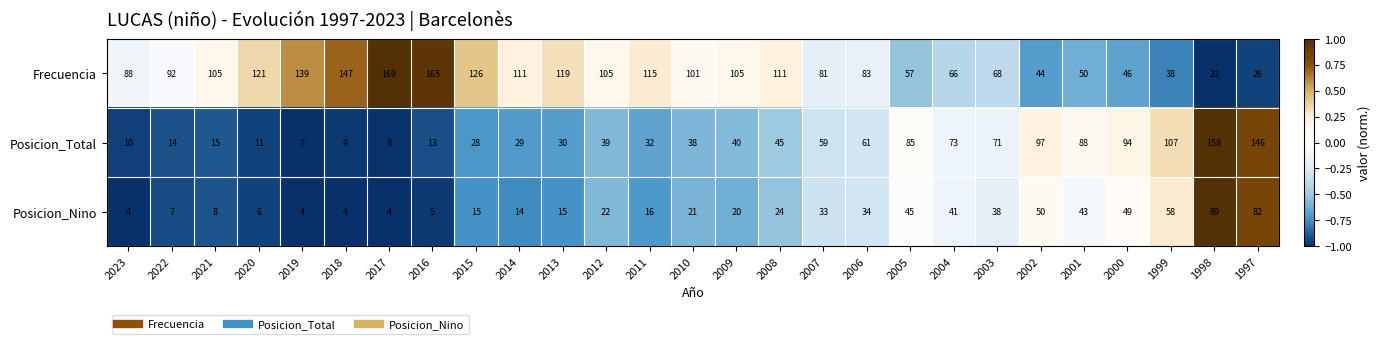

What value does the Posicion_Nino series have at 1997, to the nearest 5?

80